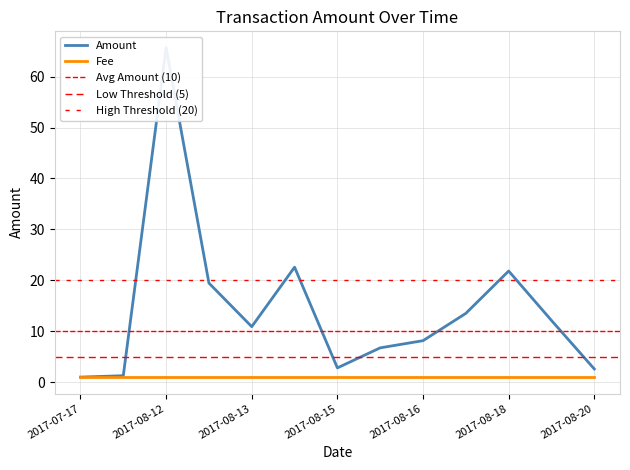

What is the ratio of the value at 2017-08-16 to the value at 2017-08-20?

3.1